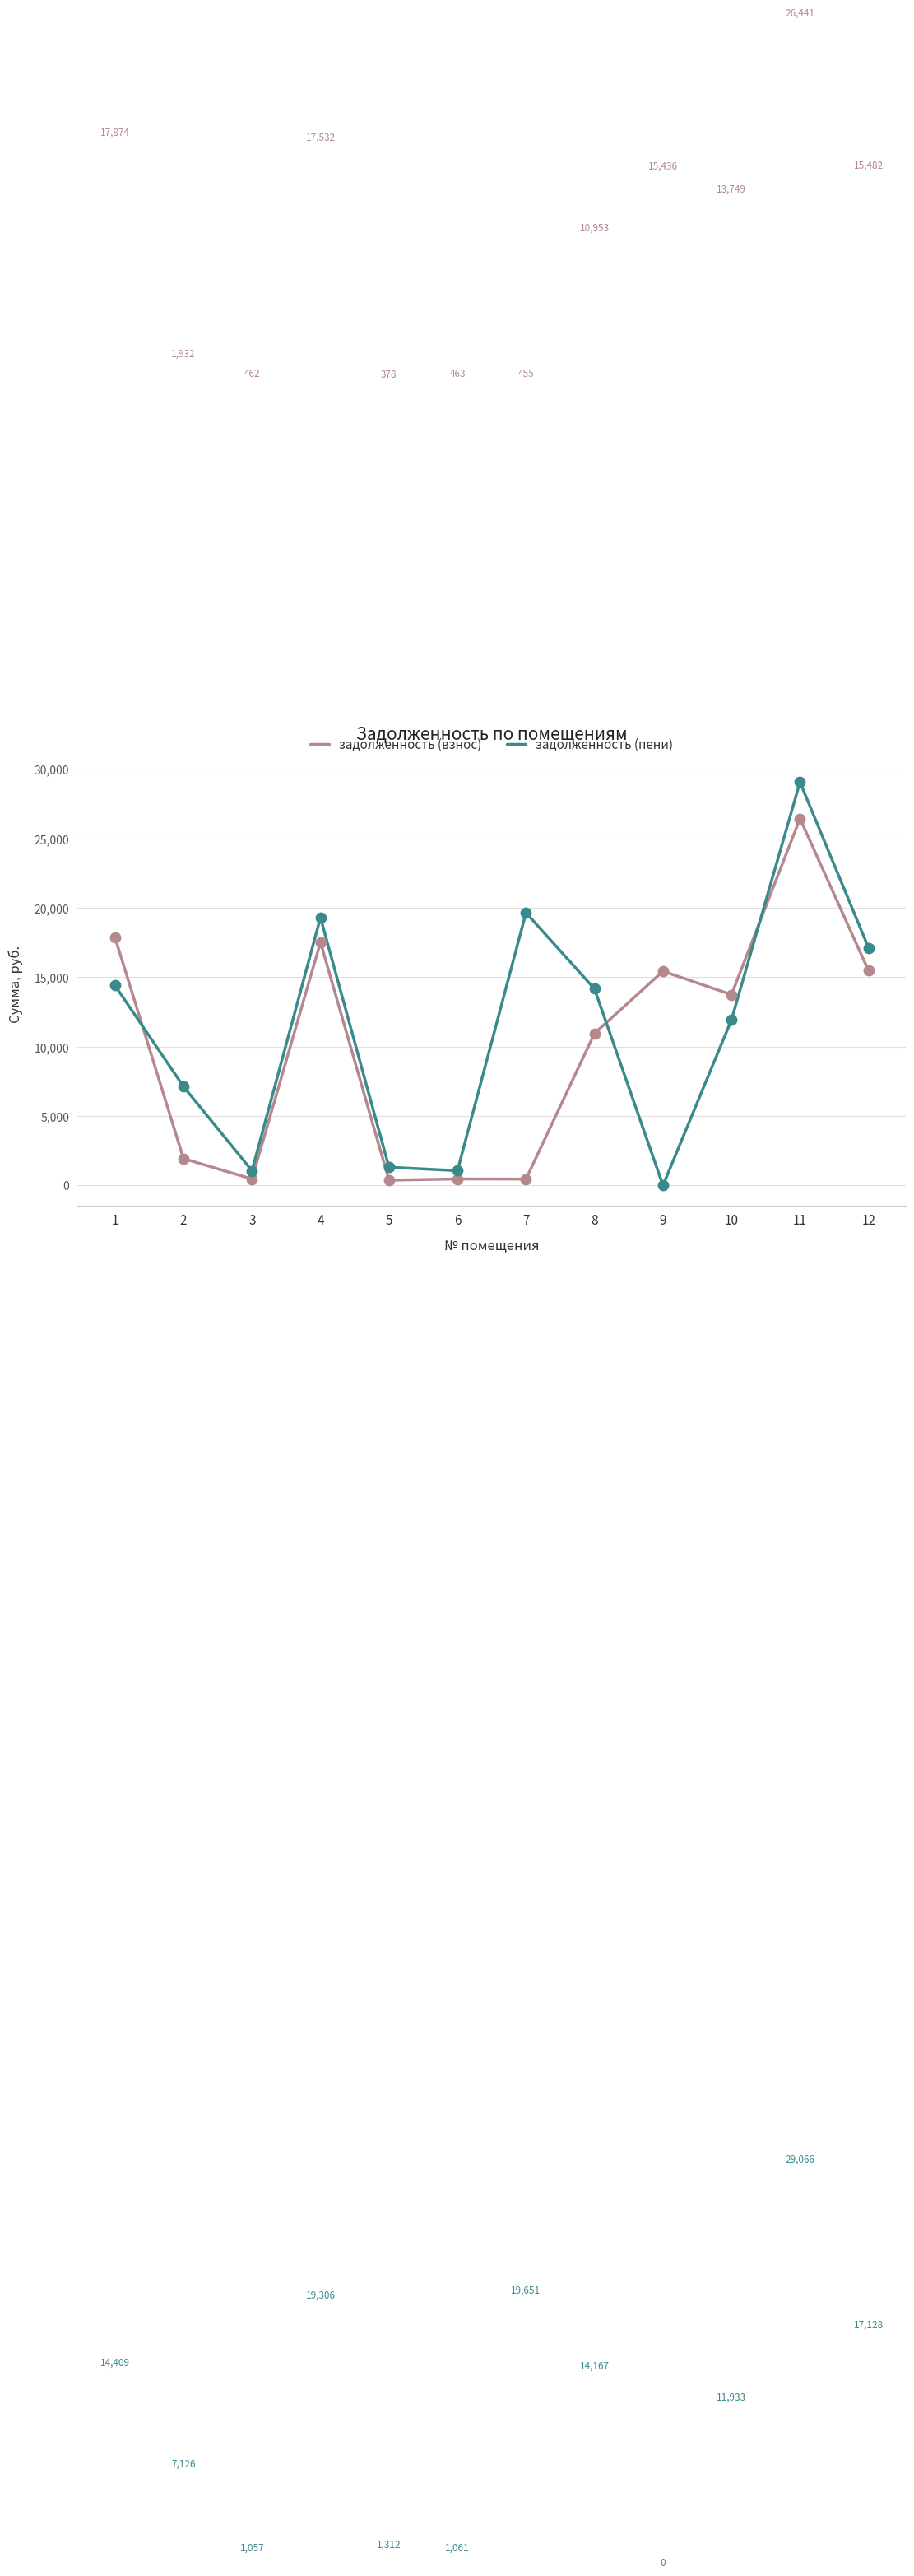

Which series has the largest total across all categories?

задолженность (пени)